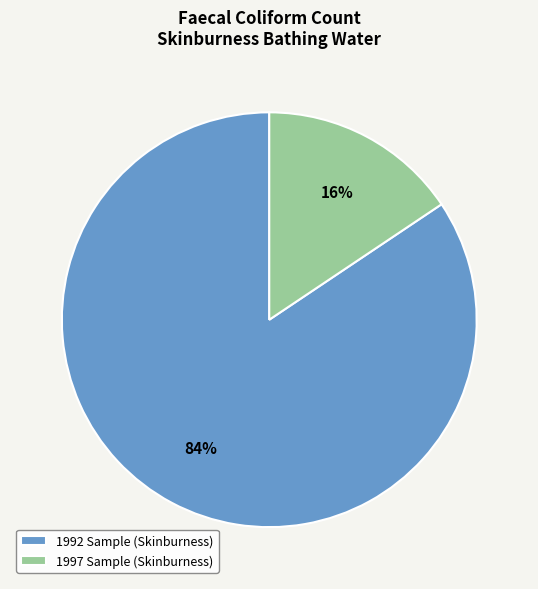

How many slices are in this pie chart?

2